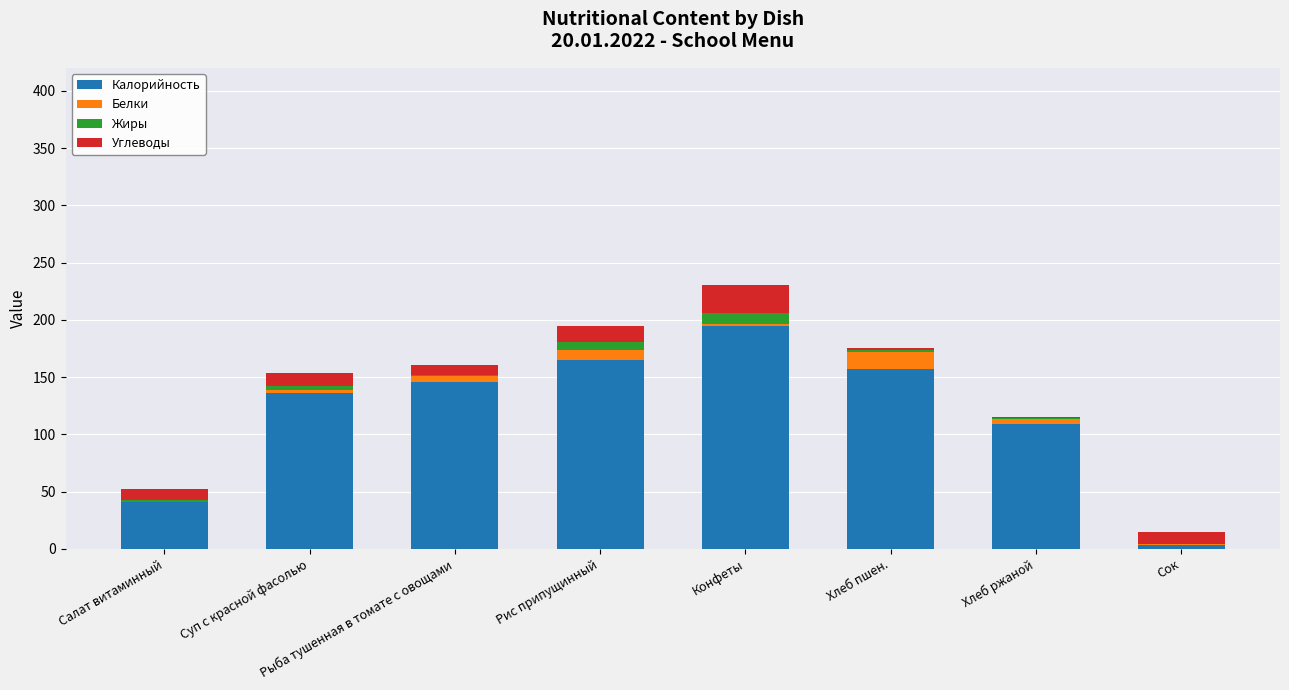

What is the sum of all Калорийность values?

952